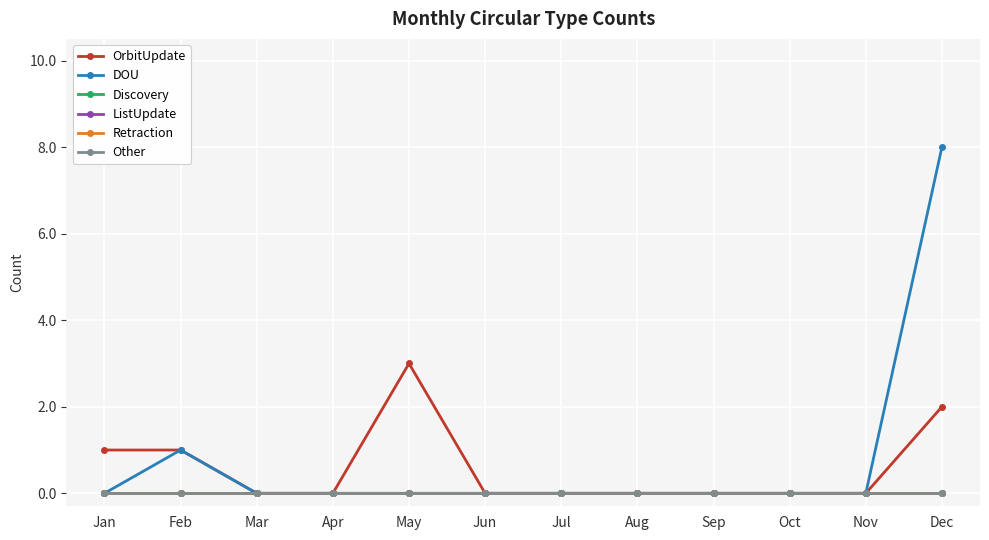

Does the chart have visible grid lines?

Yes